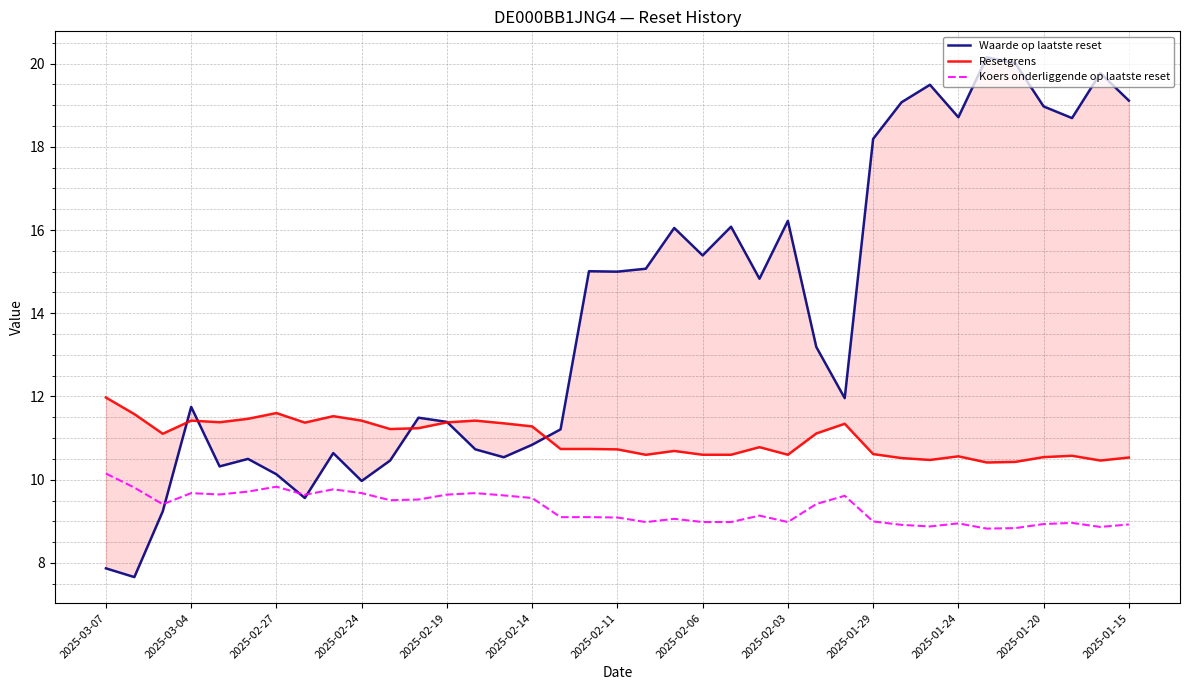

Reading left to right, what are all the values shown in this chart?

Waarde op laatste reset: 7.9	7.7	9.2	11.8	10.3	10.5	10.1	9.6	10.6	10.0	10.5	11.5	11.4	10.7	10.5	10.8	11.2	15.0	15.0	15.1	16.1	15.4	16.1	14.8	16.2	13.2	12.0	18.2	19.1	19.5	18.7	20.1	20.0	19.0	18.7	19.8	19.1
Resetgrens: 12.0	11.6	11.1	11.4	11.4	11.5	11.6	11.4	11.5	11.4	11.2	11.2	11.4	11.4	11.4	11.3	10.7	10.7	10.7	10.6	10.7	10.6	10.6	10.8	10.6	11.1	11.3	10.6	10.5	10.5	10.6	10.4	10.4	10.5	10.6	10.5	10.5
Koers onderliggende op laatste reset: 10.1	9.8	9.4	9.7	9.6	9.7	9.8	9.6	9.8	9.7	9.5	9.5	9.6	9.7	9.6	9.6	9.1	9.1	9.1	9.0	9.1	9.0	9.0	9.1	9.0	9.4	9.6	9.0	8.9	8.9	9.0	8.8	8.8	8.9	9.0	8.9	8.9